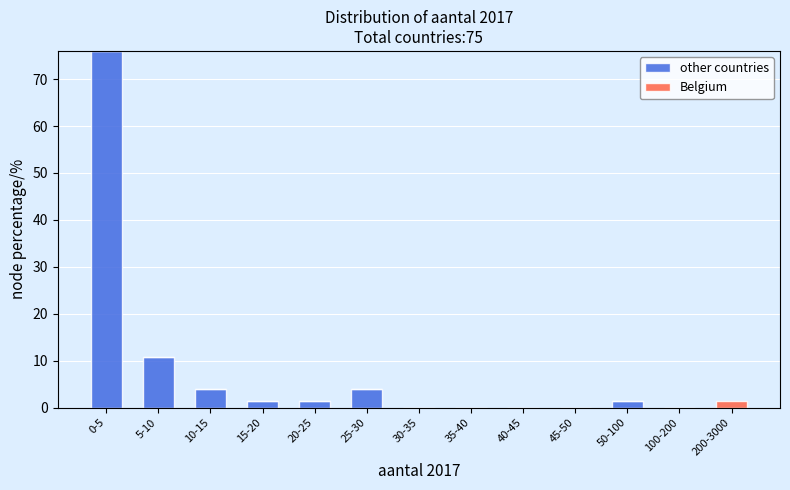

Reading left to right, transcribe the values for other countries.

0-5=76.0	5-10=10.7	10-15=4.0	15-20=1.3	20-25=1.3	25-30=4.0	30-35=0.0	35-40=0.0	40-45=0.0	45-50=0.0	50-100=1.3	100-200=0.0	200-3000=0.0